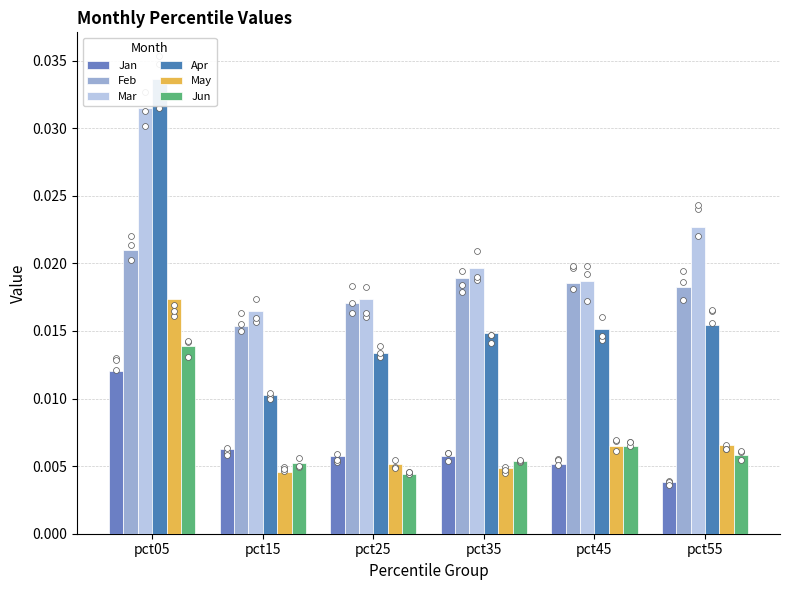

What are all the series names shown in the legend?

Jan, Feb, Mar, Apr, May, Jun